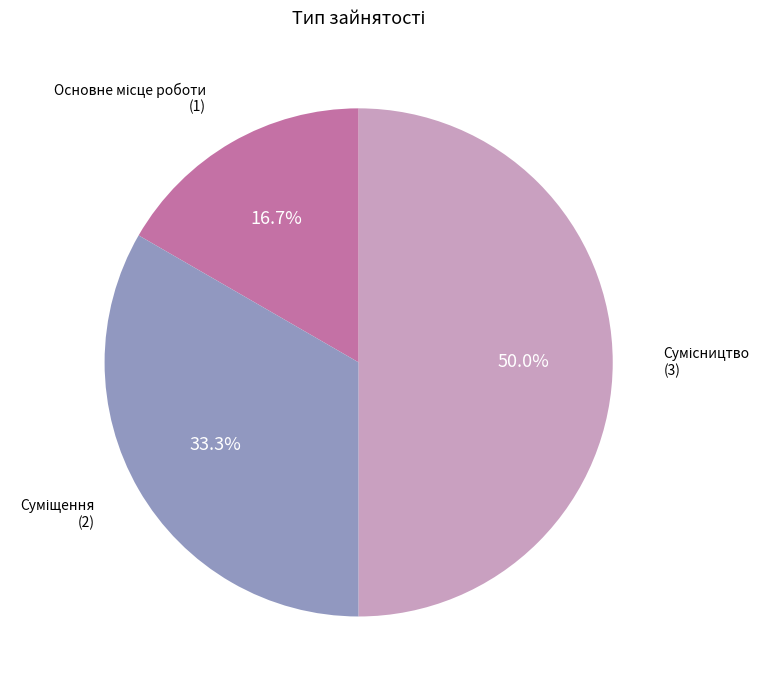

Combined, what portion of the pie is Сумісництво and Суміщення?

83.3%